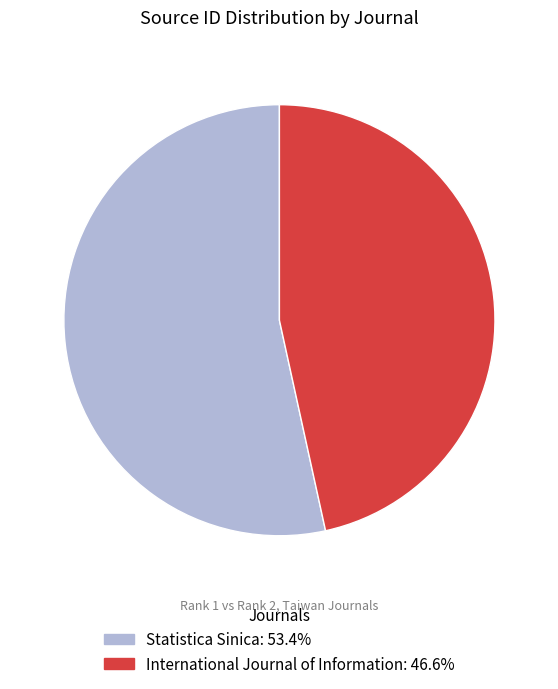

How many slices are in this pie chart?

2